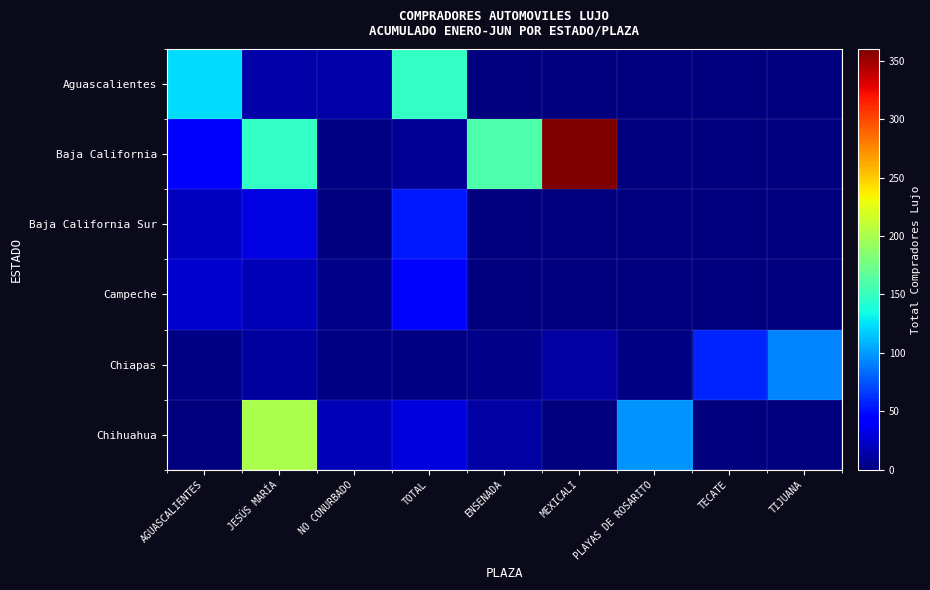

Which series changed the most between MEXICALI and TECATE?

Baja California